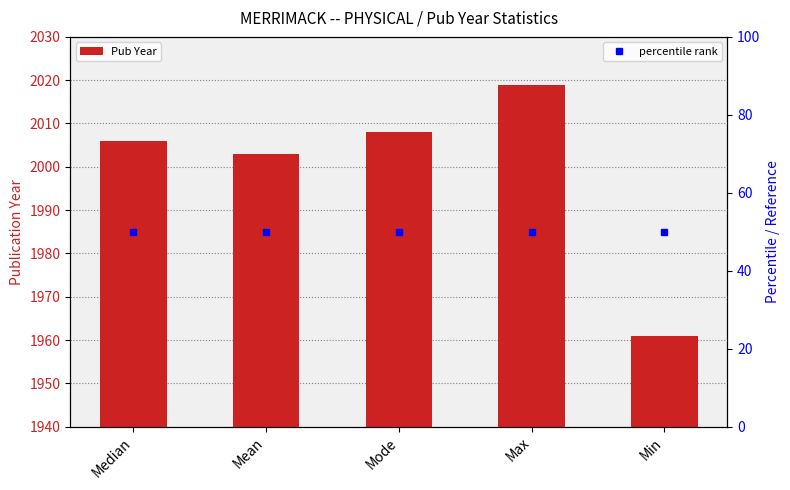

What is the difference between the values at Min and Mean?

42